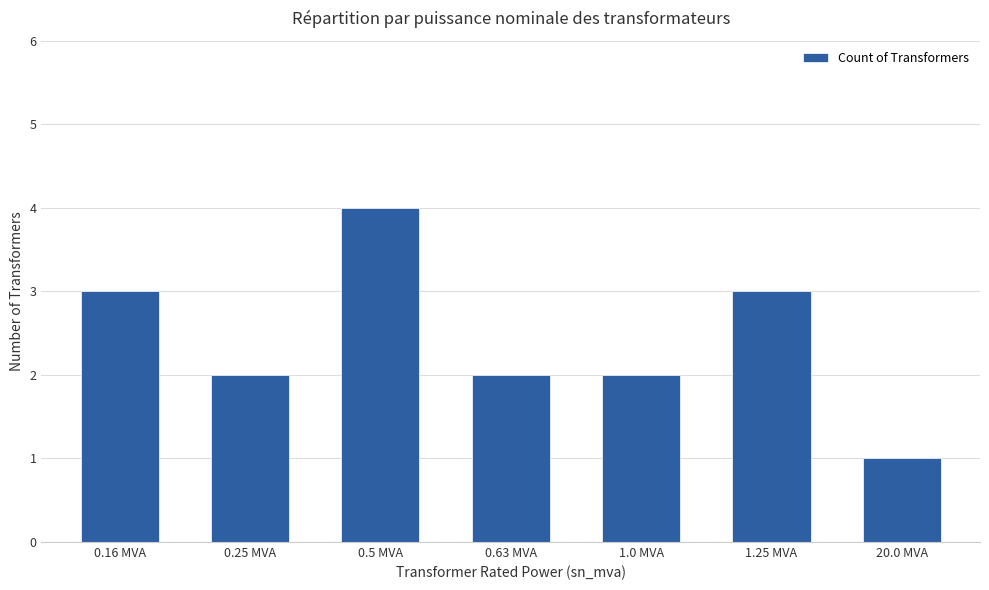

What is the sum of the values at 0.16 MVA and 0.25 MVA?

5